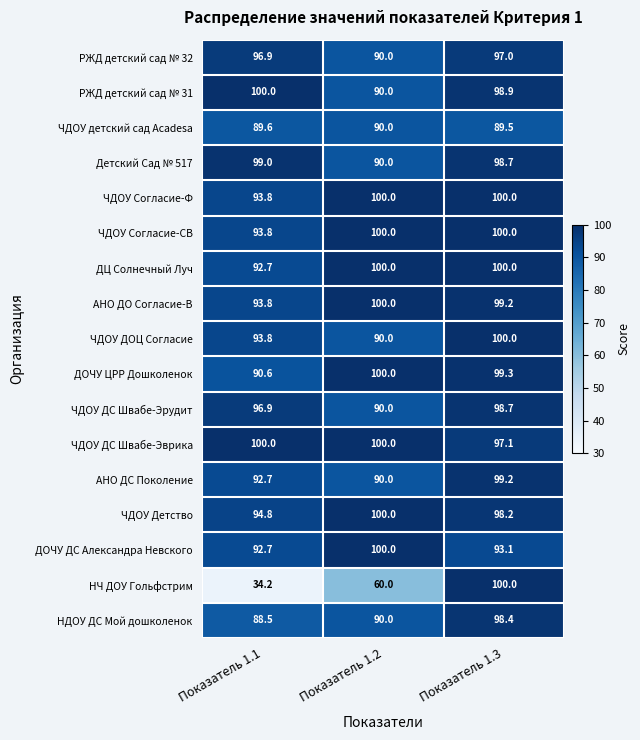

Read the ЧДОУ Согласие-СВ value at Показатель 1.3.

100.0